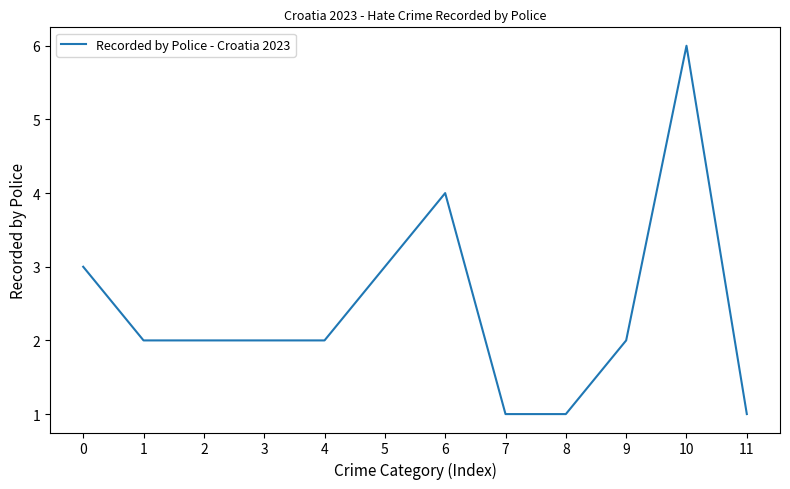

What is the ratio of the value at 0 to the value at 9?

1.5